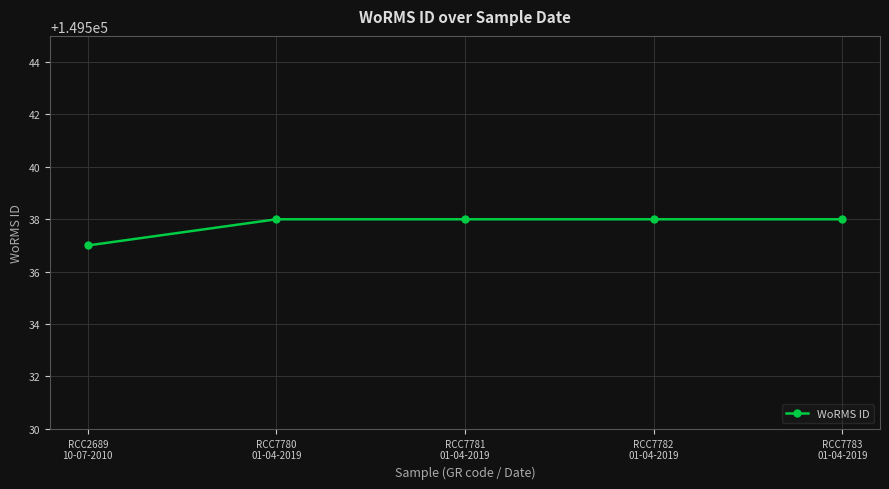

What is the average value?

149538